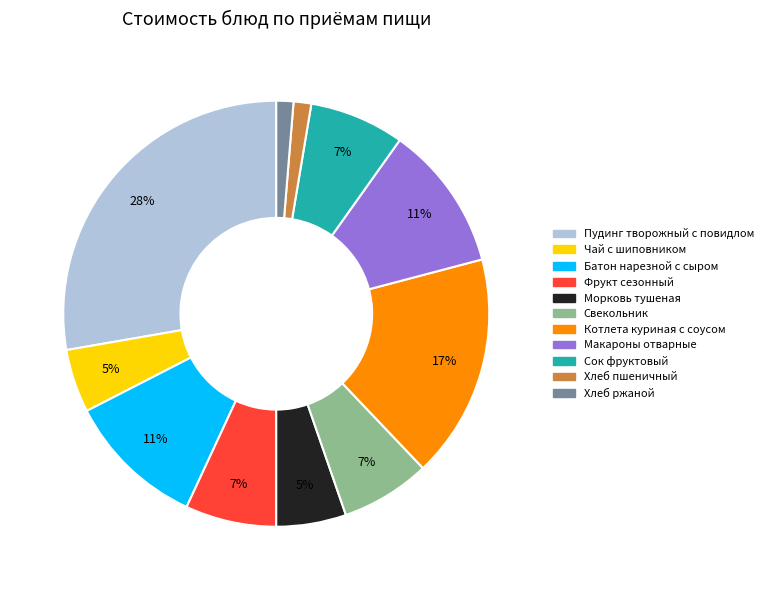

What percentage is the Фрукт сезонный slice, to the nearest percent?

7%